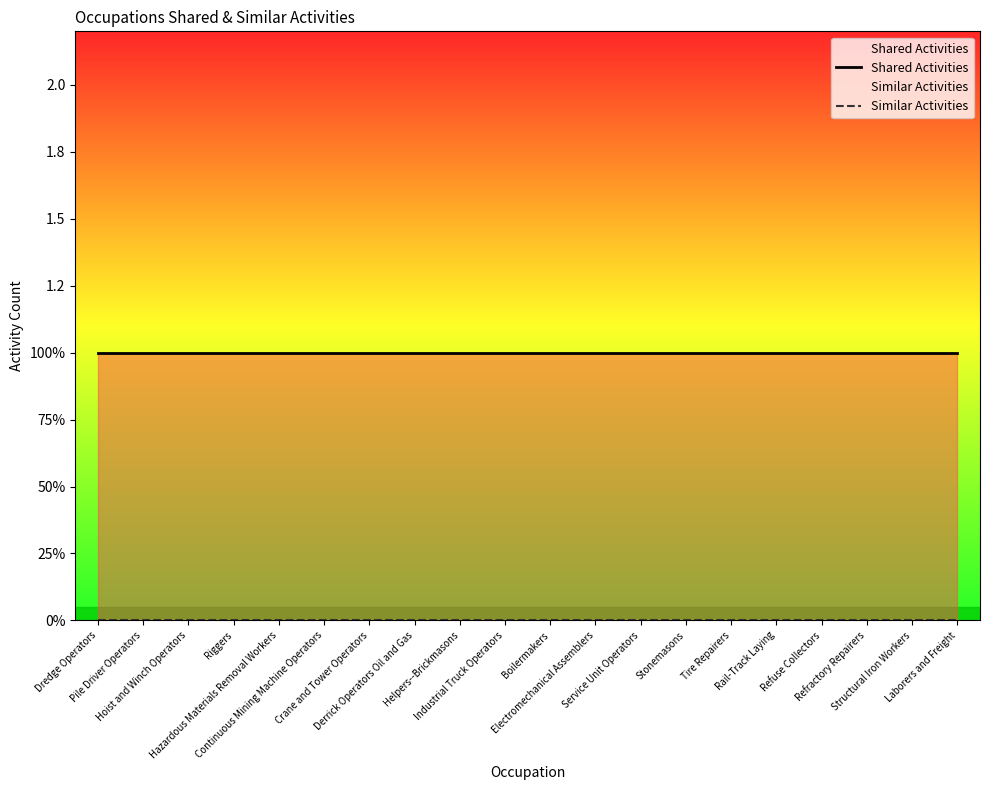

Rank the series by their average value, from highest to lowest.

Shared Activities, Similar Activities